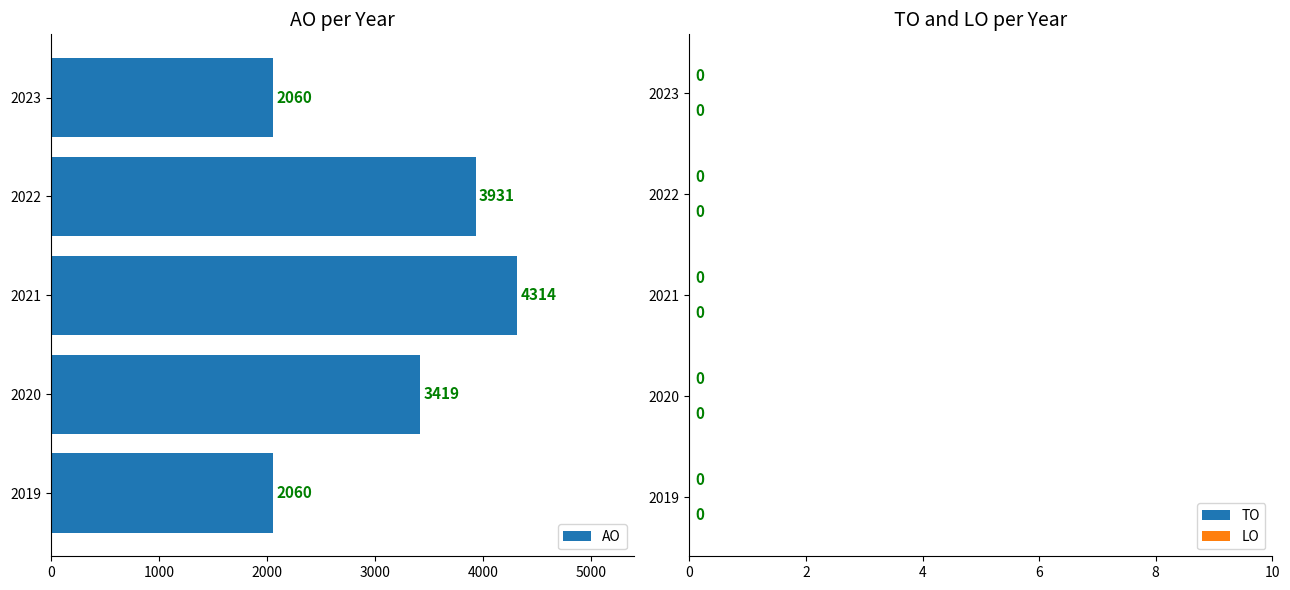

How many bars are there in total?

5